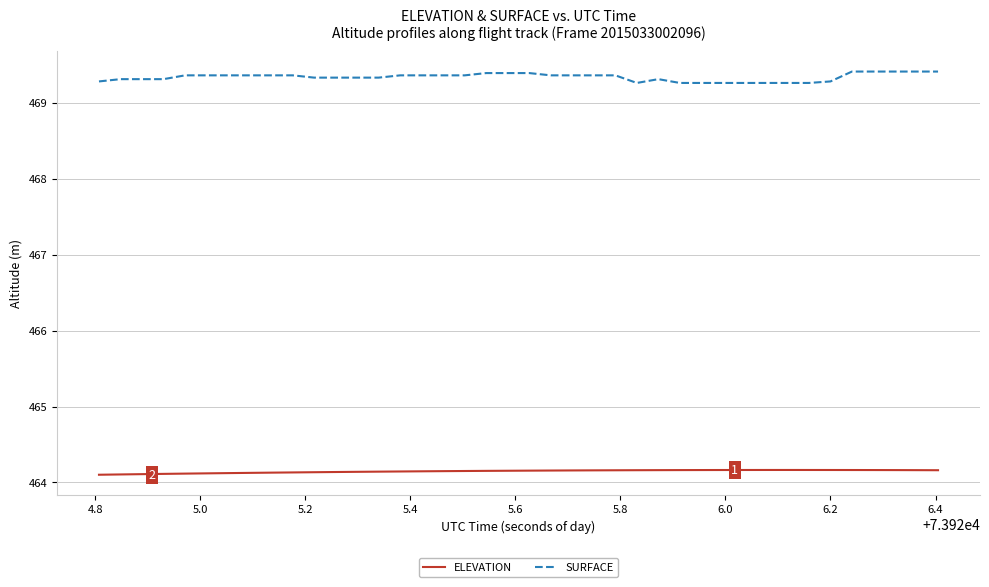

What is the lowest value of the SURFACE series?

469.3